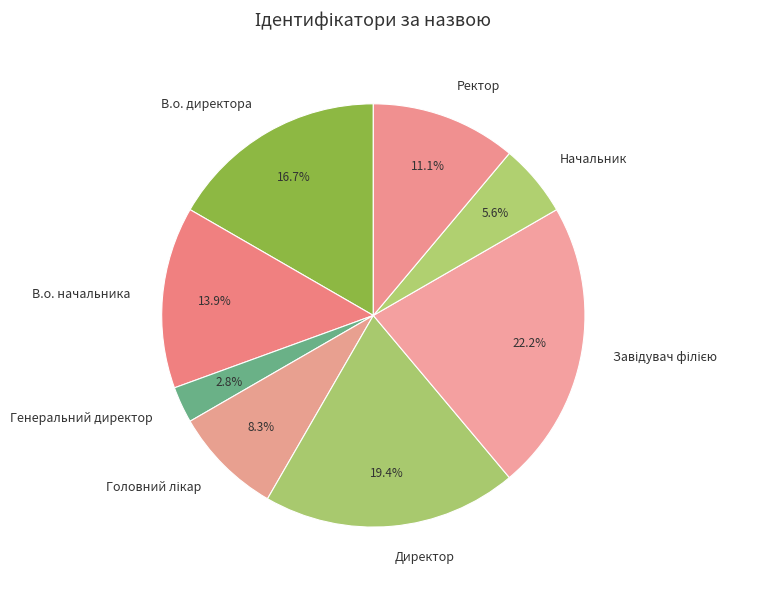

Between Начальник and Ректор, which is larger?

Ректор